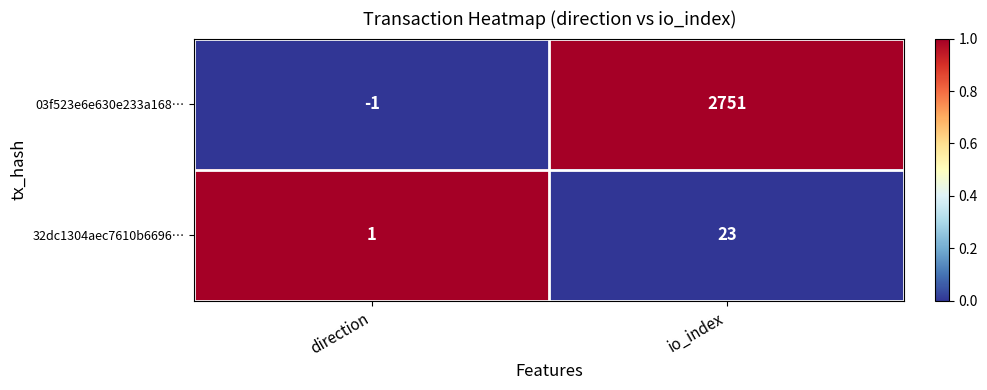

What is the spread (max minus min) of values at direction?

2